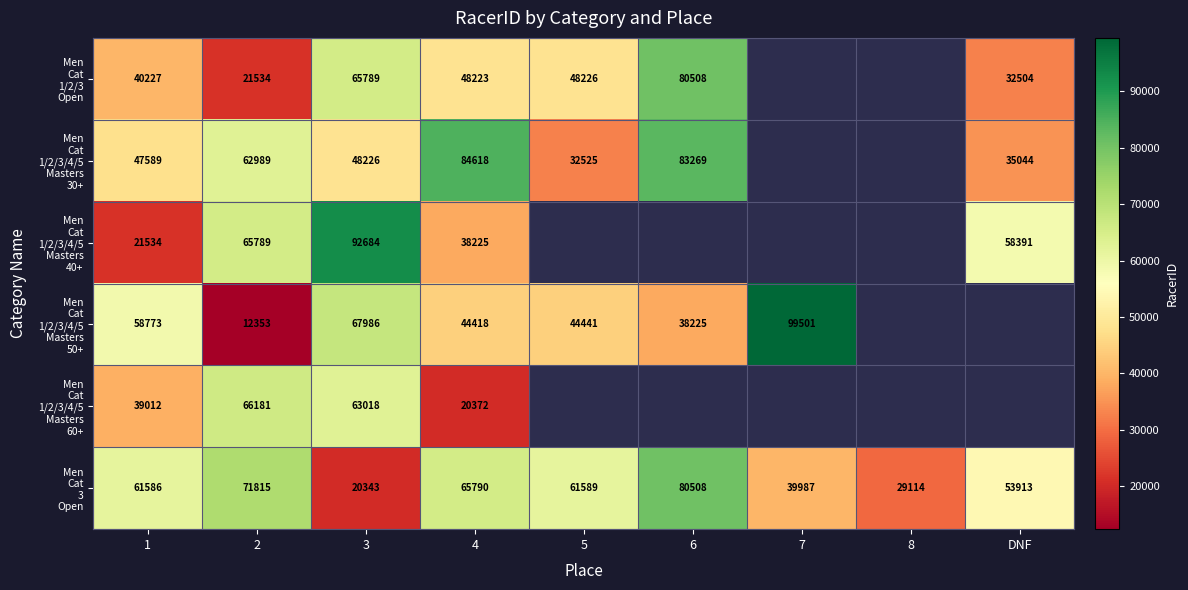

What is the maximum value shown in the chart?

99501.0